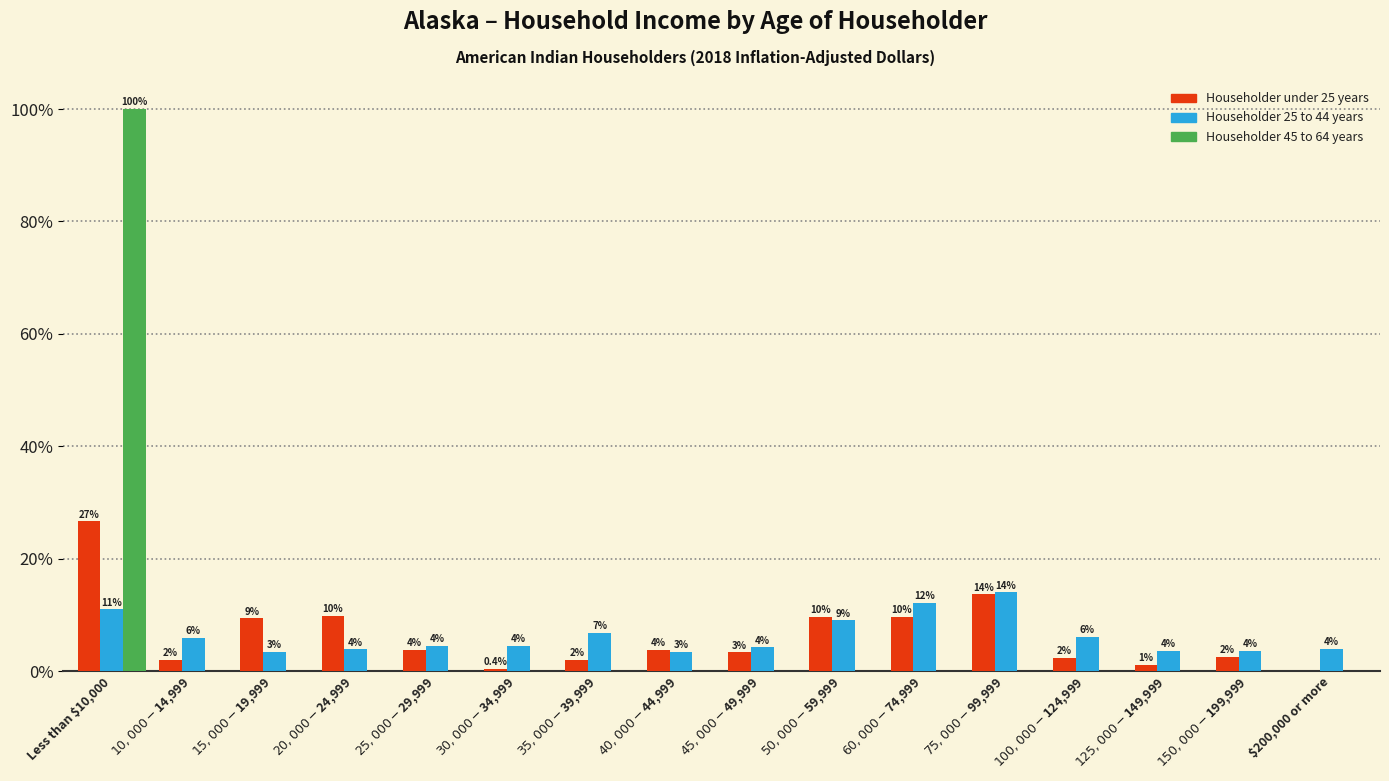

What is the sum of all Householder 45 to 64 years values?

100.0